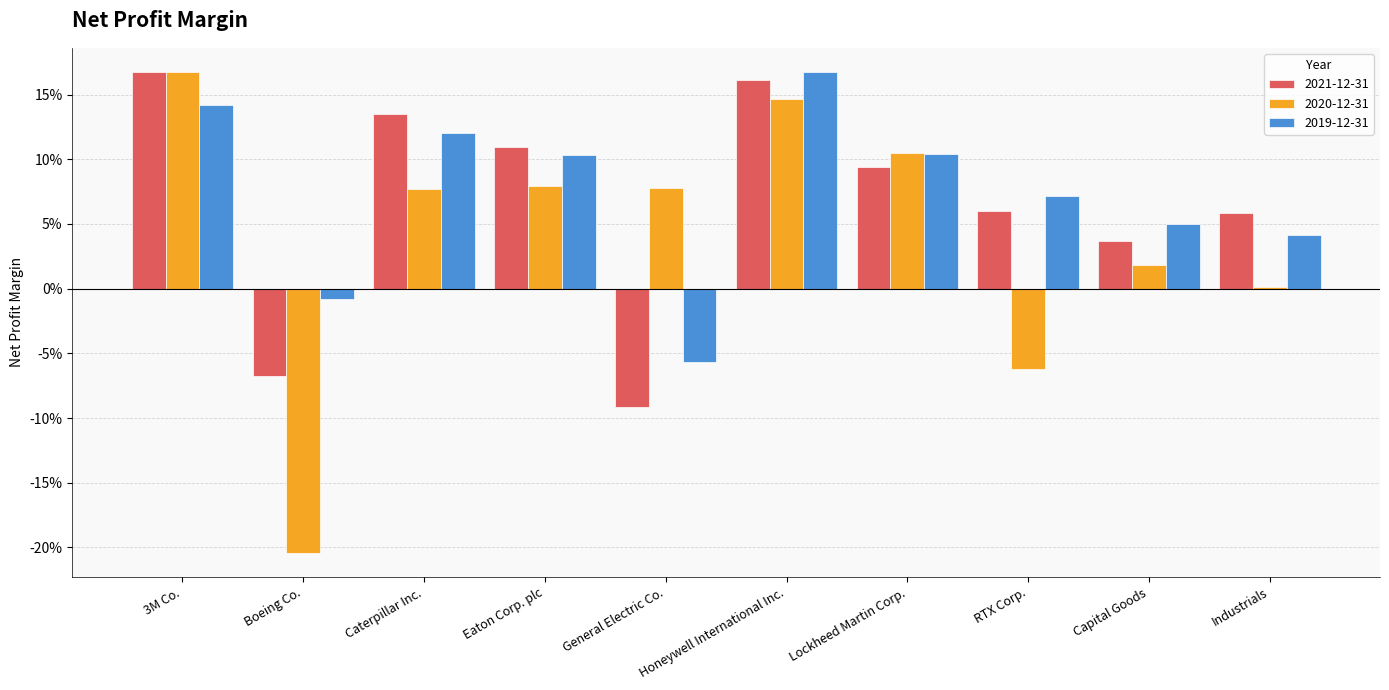

What are all the series names shown in the legend?

2021-12-31, 2020-12-31, 2019-12-31